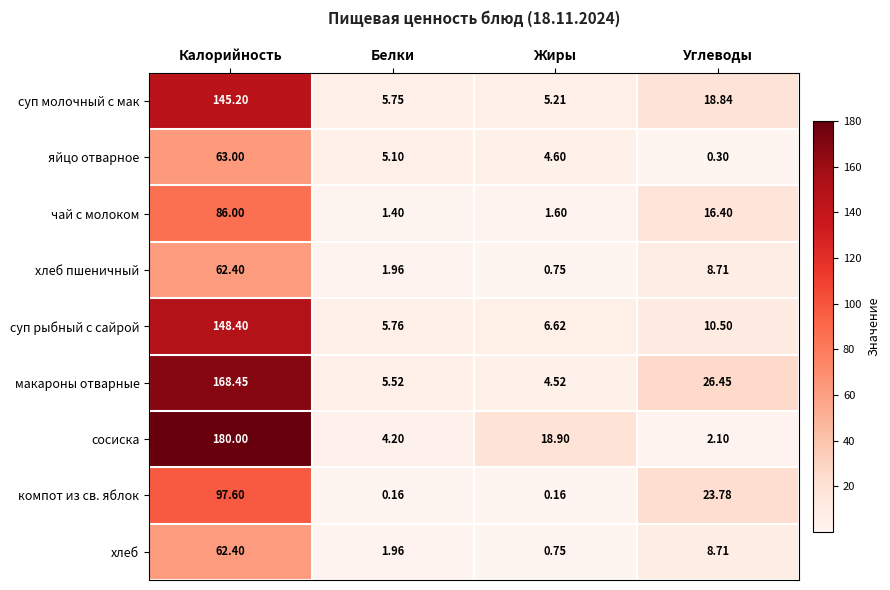

What is the total value across all series at Калорийность?

1013.4